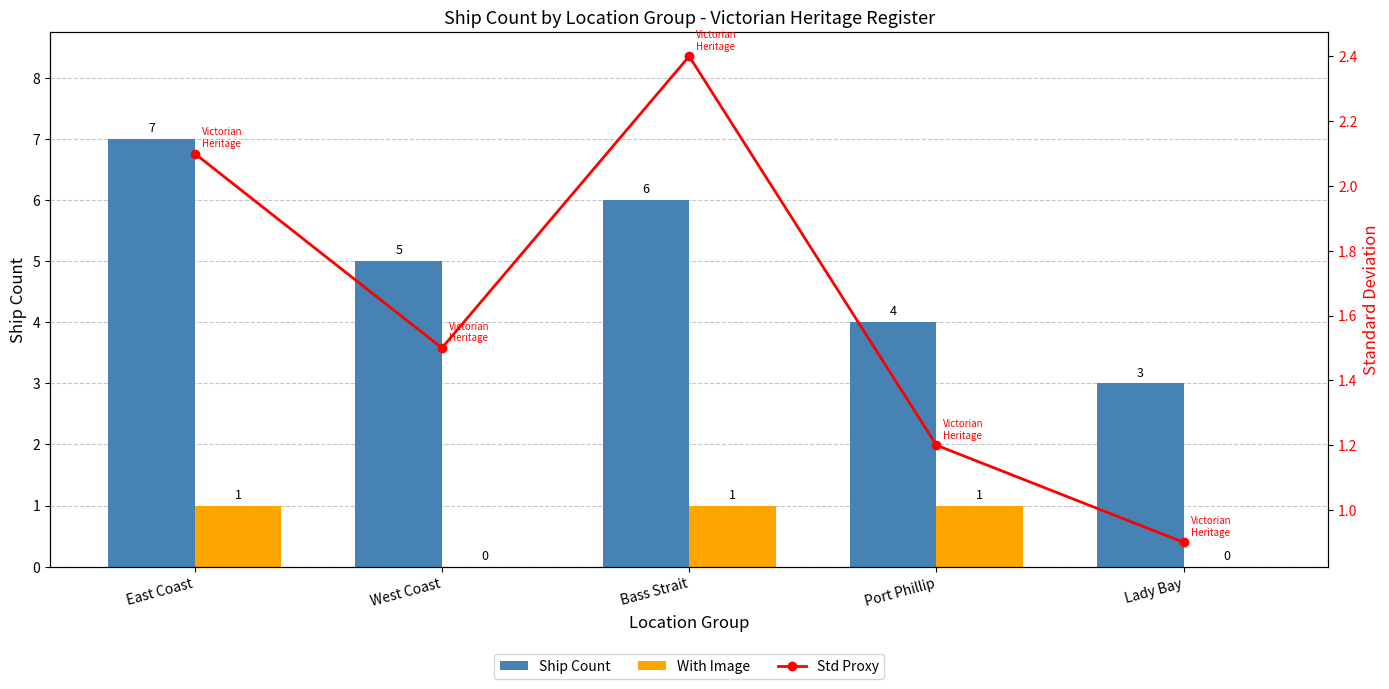

What is the difference between the Ship Count values at West Coast and Port Phillip?

1.0